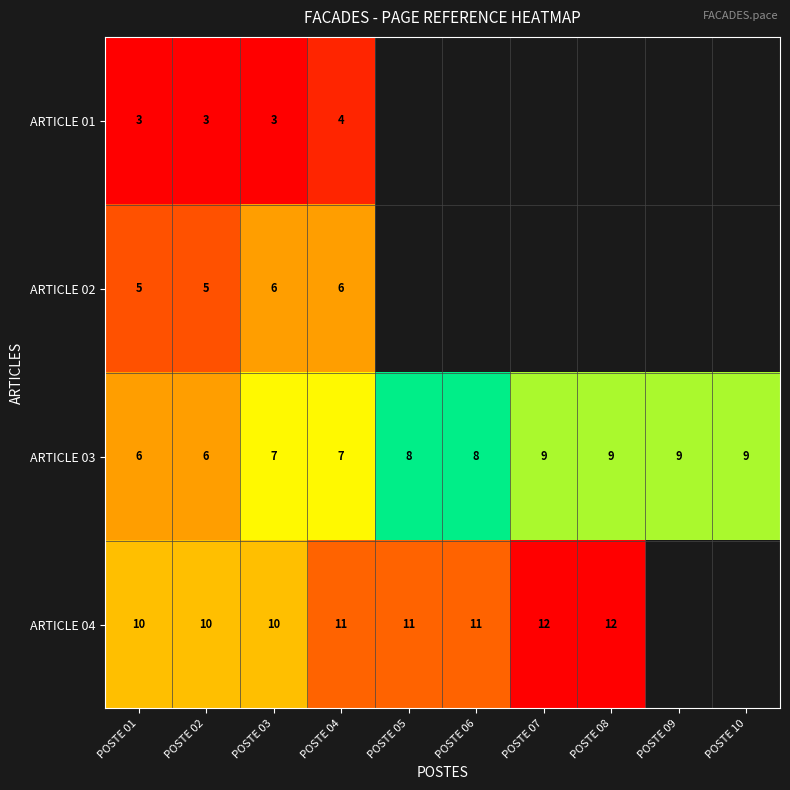

At which category is the sum across all series the highest?

POSTE 04